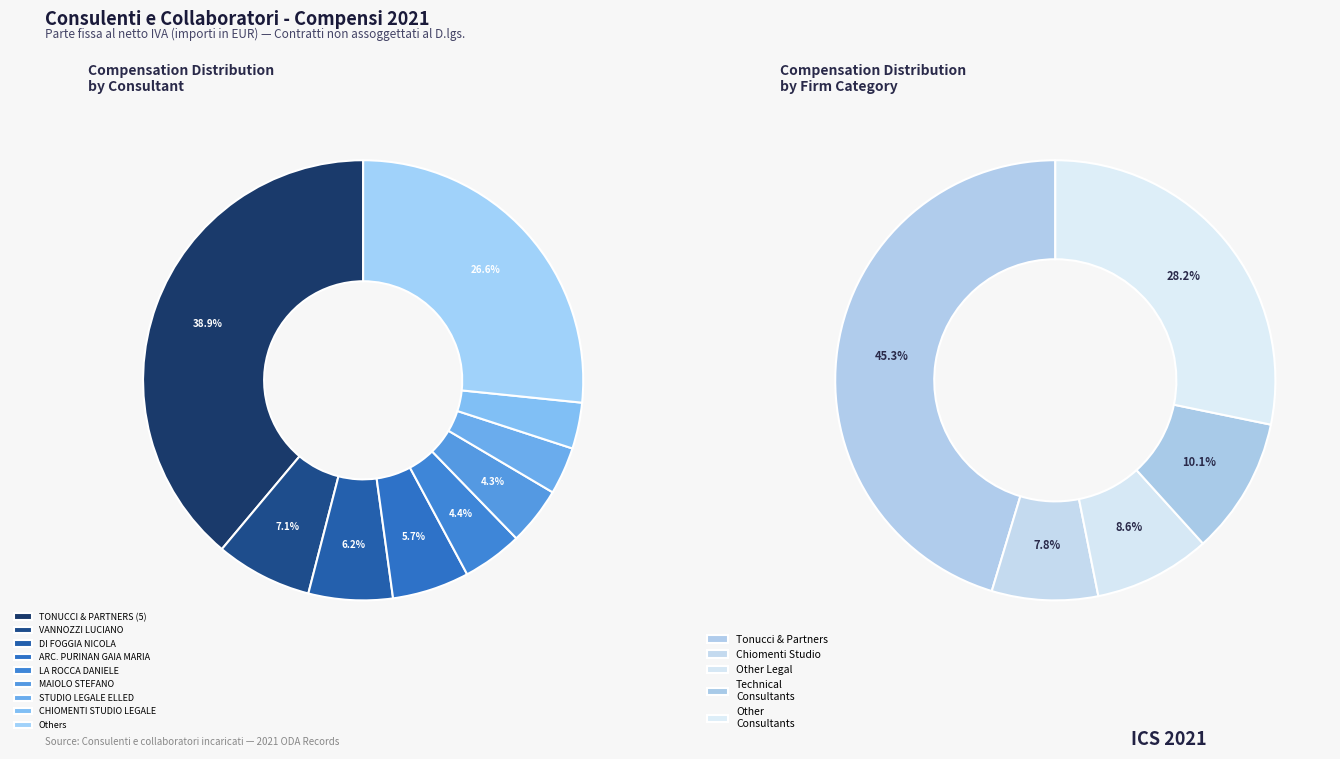

Does any single category account for the majority?

No